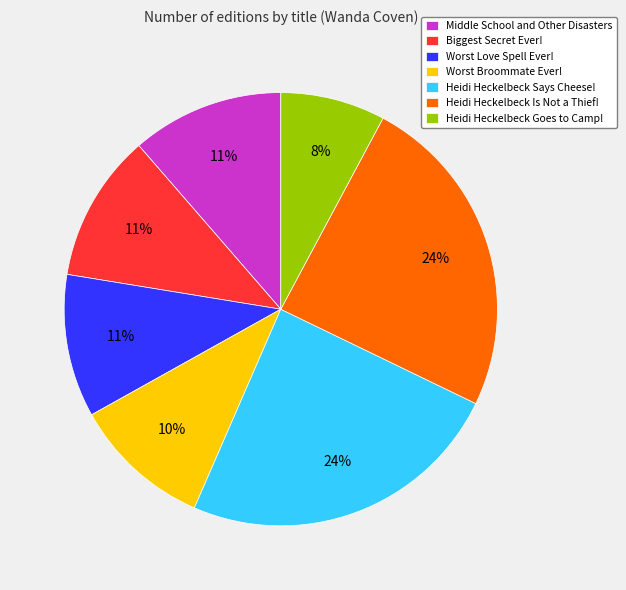

How many segments does this pie chart have?

7